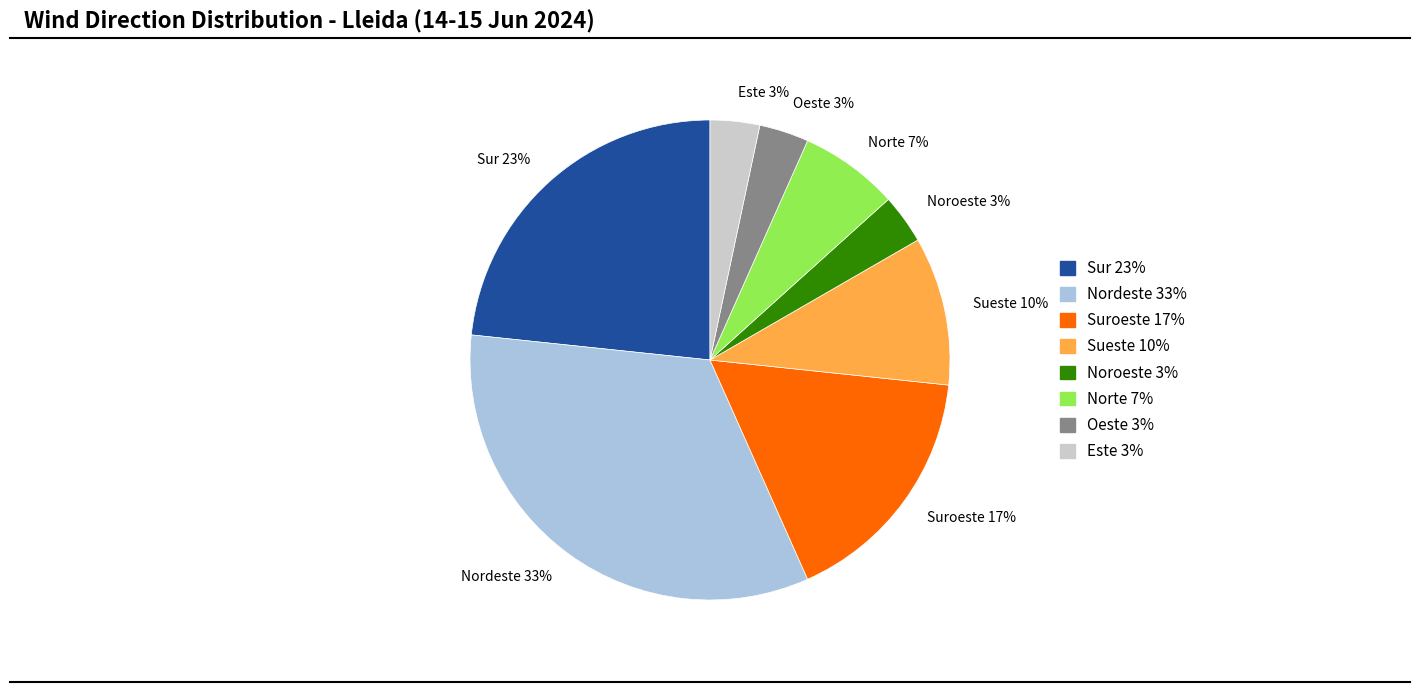

The Sur 23% slice represents 31% of the pie. True or false?

False